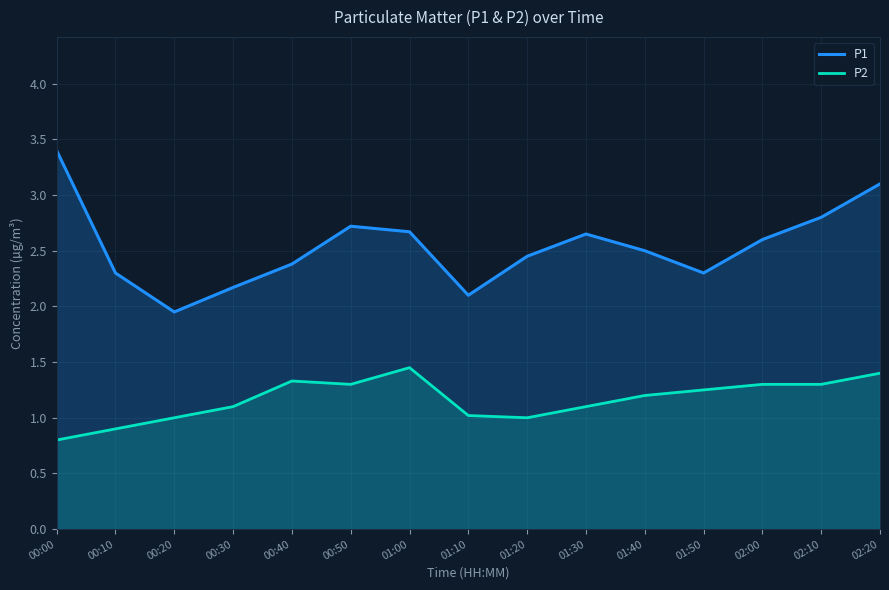

Reading left to right, transcribe all the data shown in this chart.

P1: 00:00=3.4	00:10=2.3	00:20=1.9	00:30=2.2	00:40=2.4	00:50=2.7	01:00=2.7	01:10=2.1	01:20=2.5	01:30=2.6	01:40=2.5	01:50=2.3	02:00=2.6	02:10=2.8	02:20=3.1
P2: 00:00=0.8	00:10=0.9	00:20=1.0	00:30=1.1	00:40=1.3	00:50=1.3	01:00=1.4	01:10=1.0	01:20=1.0	01:30=1.1	01:40=1.2	01:50=1.2	02:00=1.3	02:10=1.3	02:20=1.4